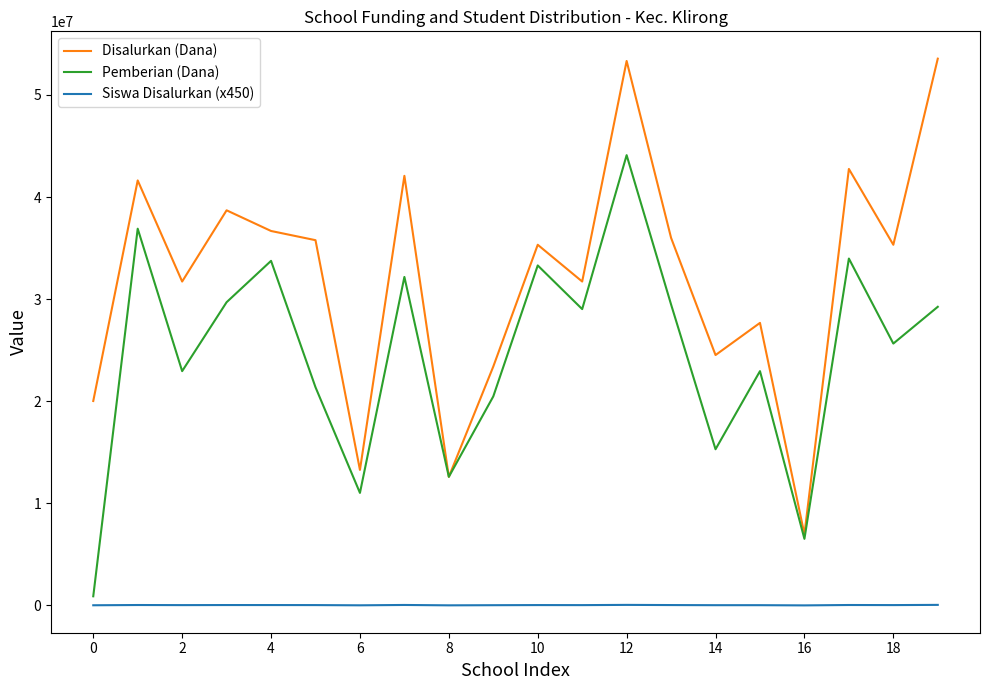

Rank the series by their average value, from highest to lowest.

Disalurkan (Dana), Pemberian (Dana), Siswa Disalurkan (x450)